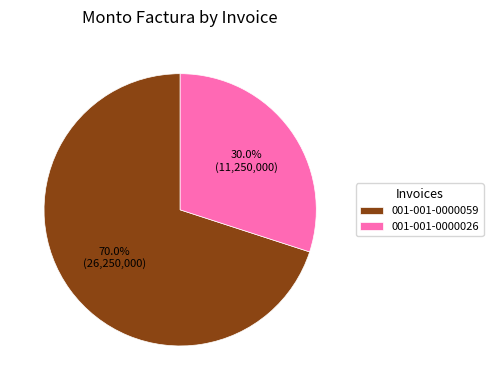

True or false: 001-001-0000026 accounts for 23% of the total.

False